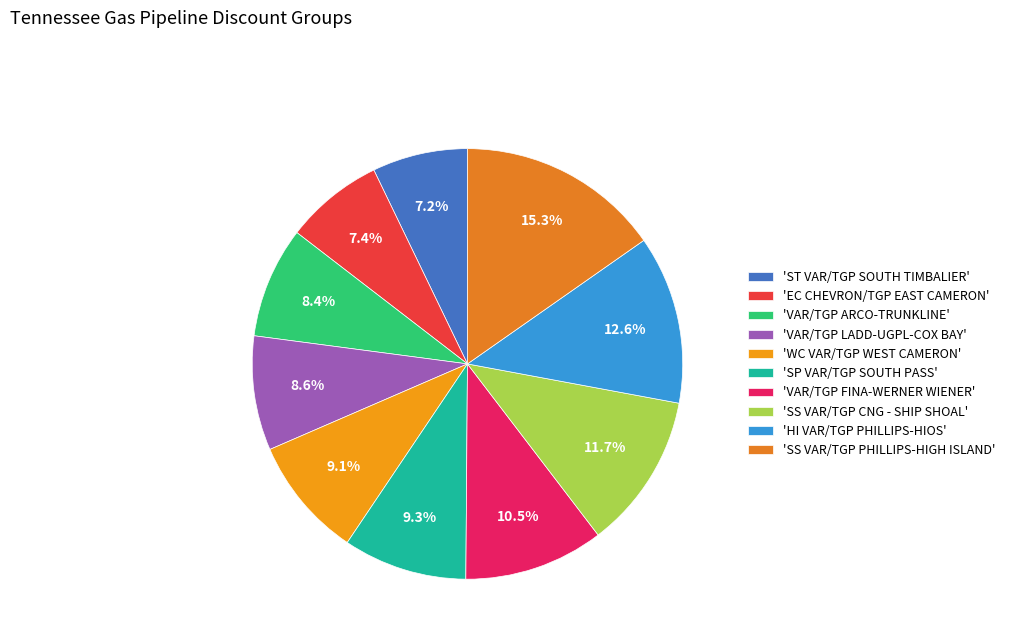

How many slices are in this pie chart?

10